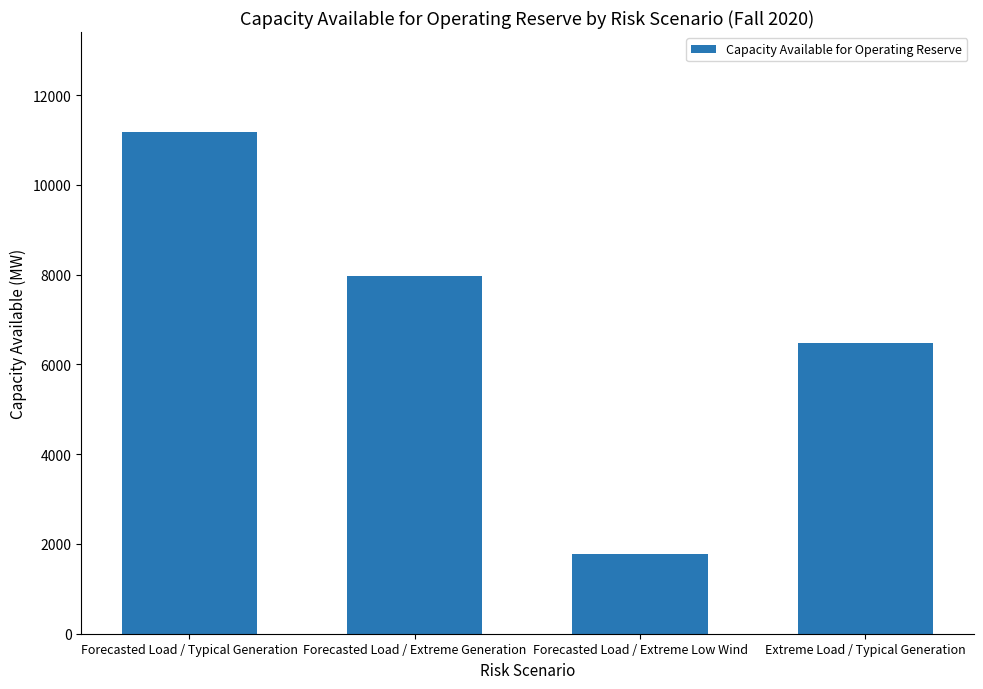

Does the chart contain stacked bars?

No